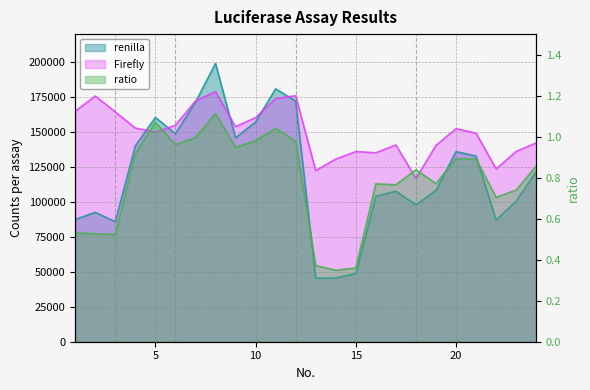

Where is the first local maximum for Firefly?

2